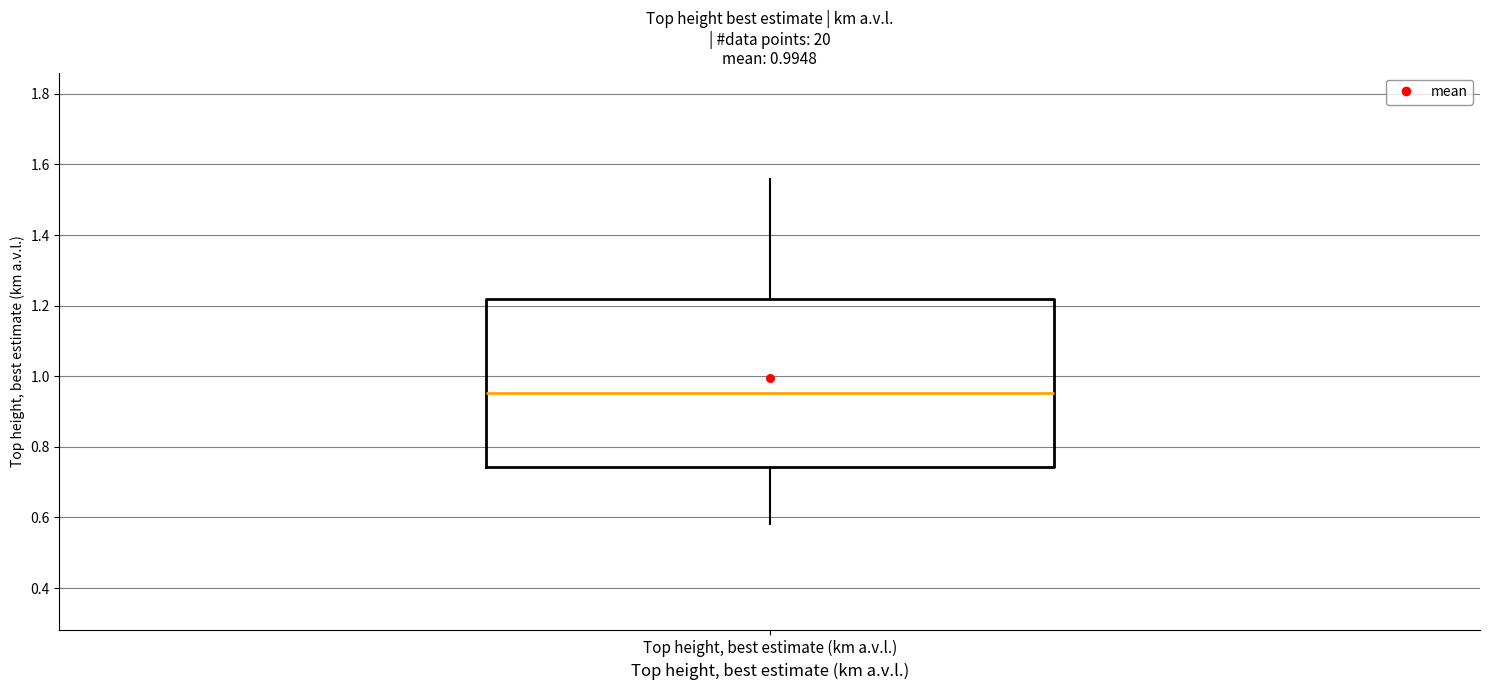

Transcribe this box plot: give where the median line is, the range the box spans, and where the two whiskers end, as read against the y-axis. The values are not printed on the chart, so give them approximately, as read against the axis.

median 0.96, box 0.74 to 1.22, whiskers 0.58 to 1.56